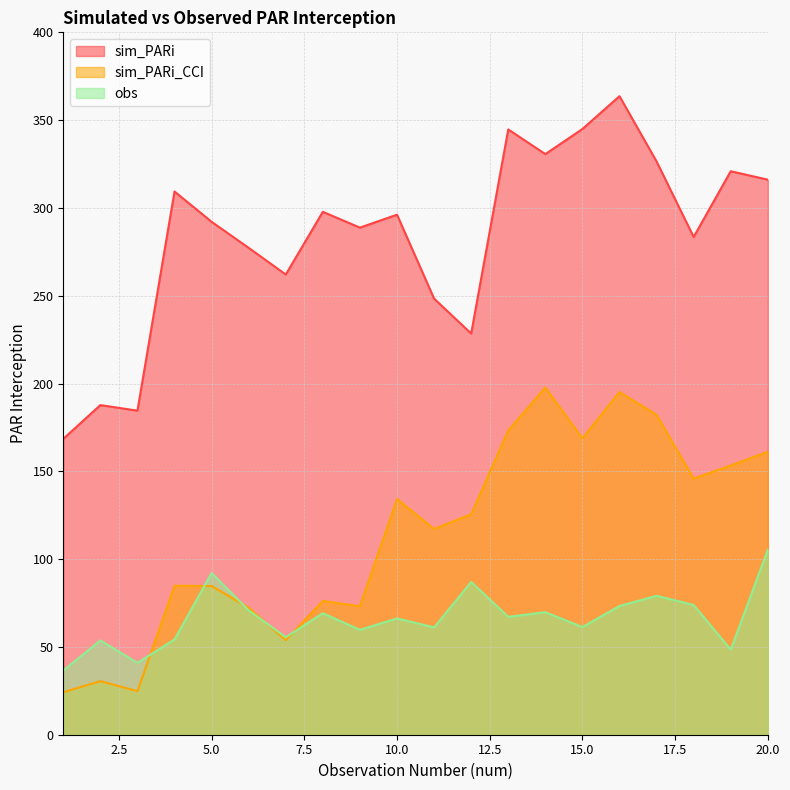

How many data points does each series have?

20